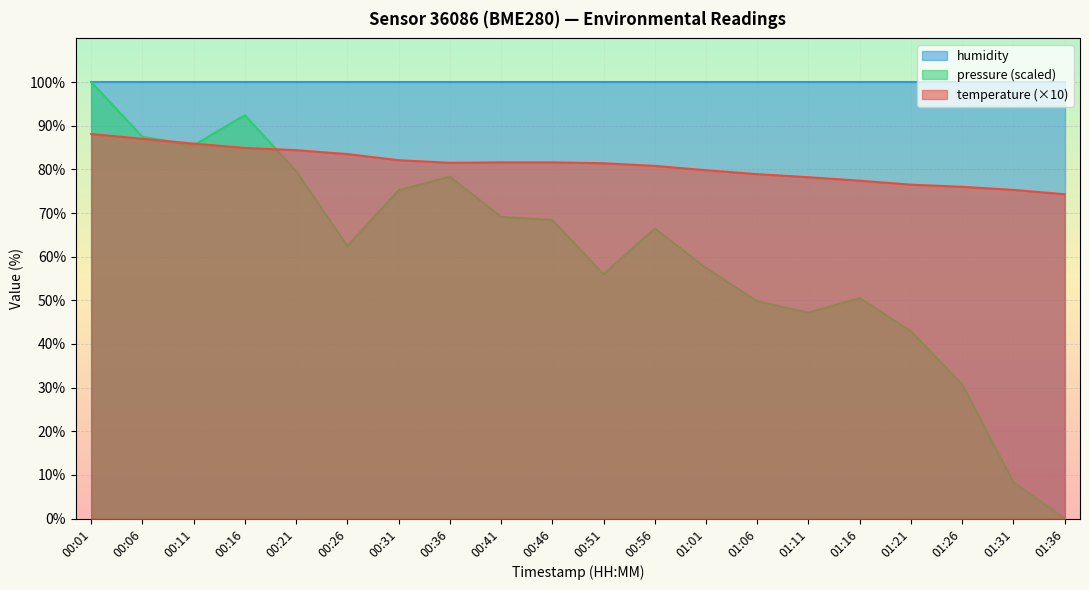

What is the difference between the second highest and minimum values in the pressure_norm series?

92.4